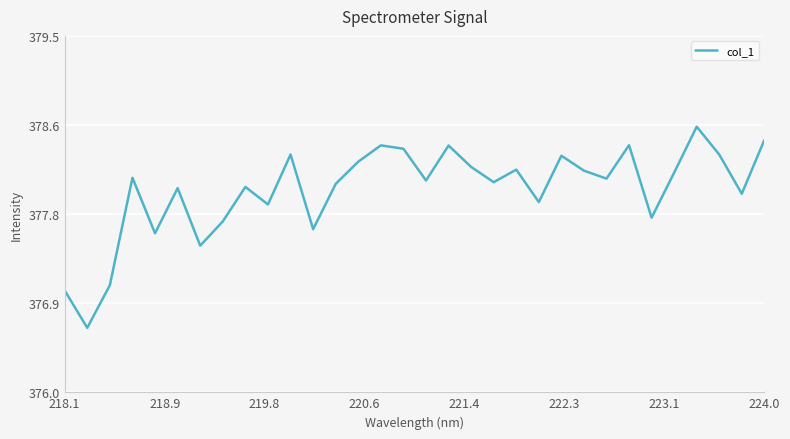

True or false: the data has more than 1 interior local peaks.

True